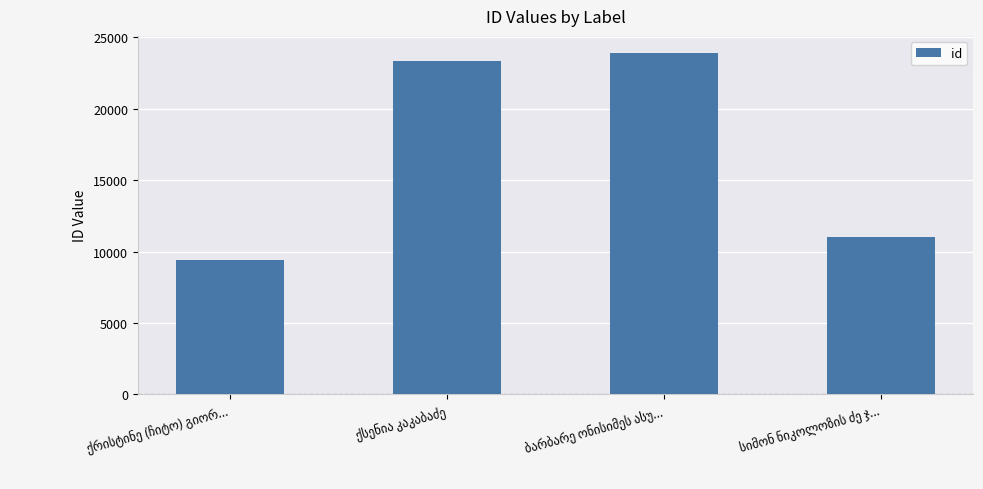

What is the sum of all values?

67682